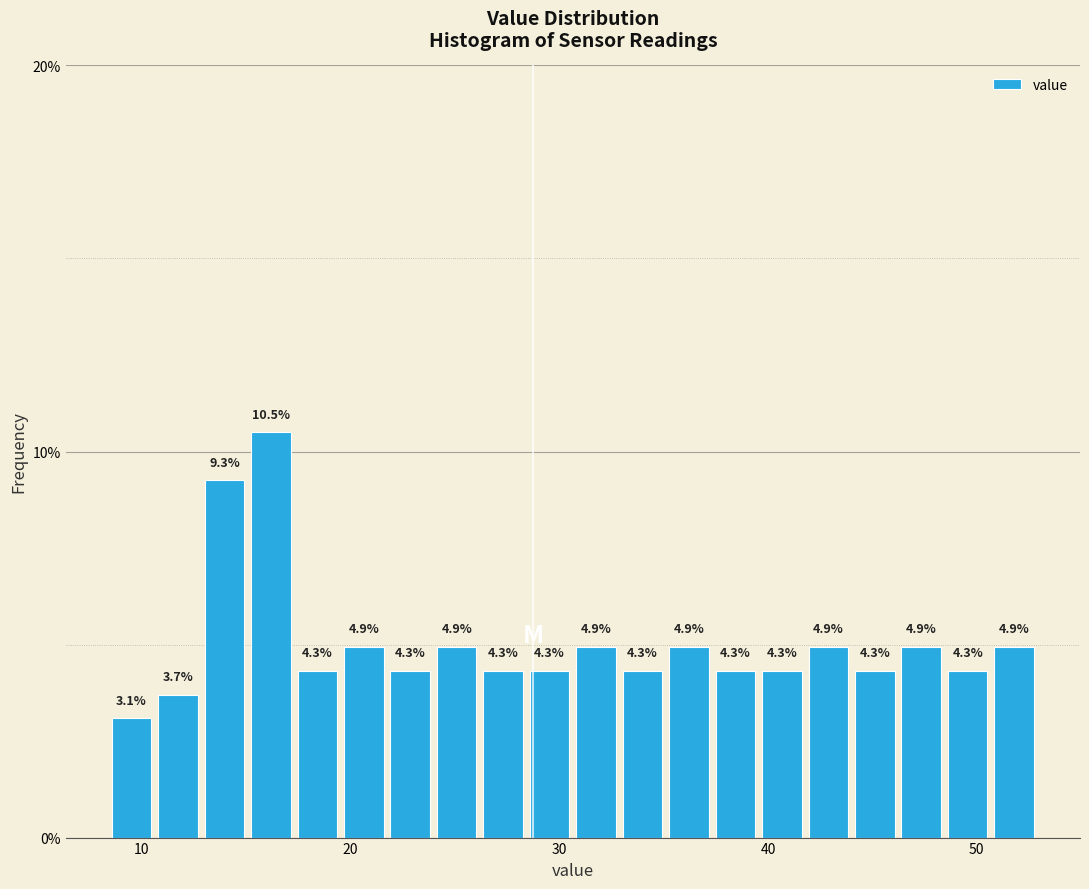

Around what value on the x-axis is the tallest bar? Give the approximate position of its centre, as read against the axis.

16